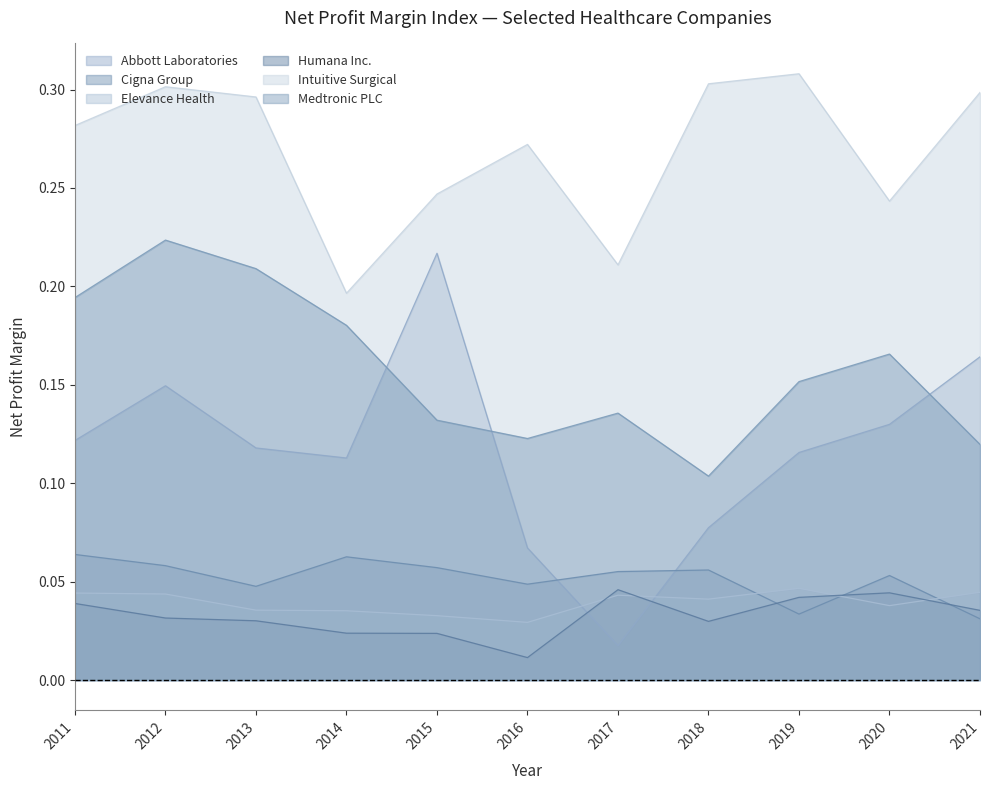

At which label is Elevance Health closest to 0?

2016